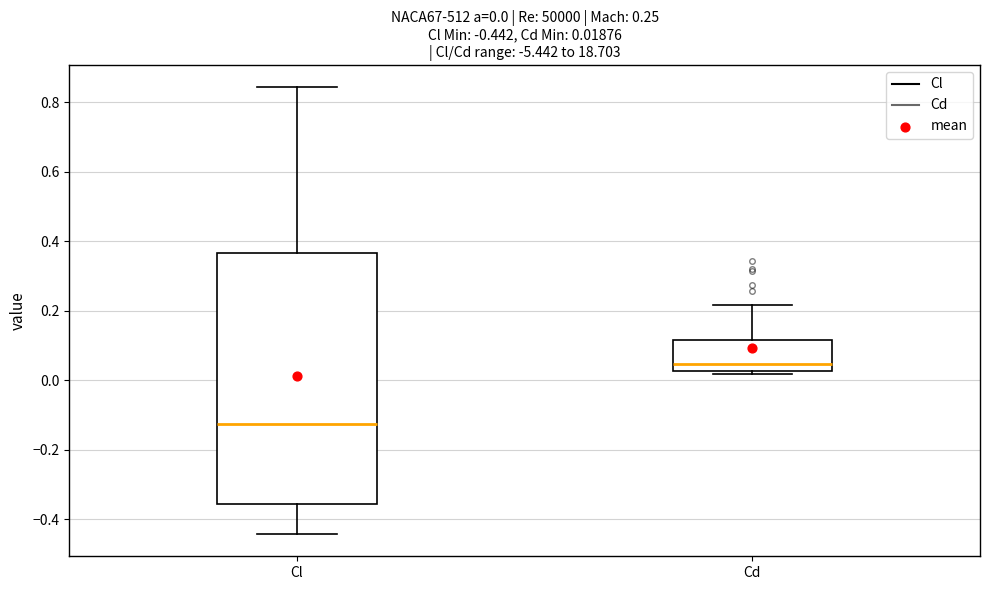

Comparing the boxes themselves (not the whiskers), which one is the tallest?

Cl